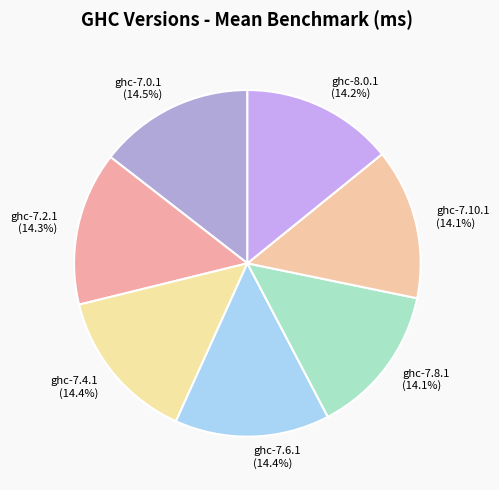

To the nearest percent, what portion does ghc-7.10.1 represent?

14%